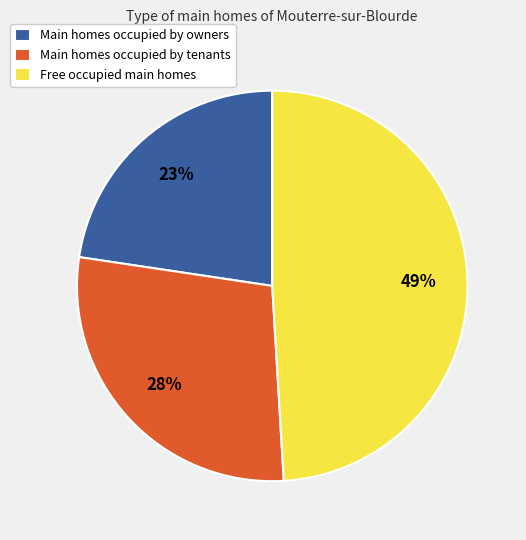

Does any single category account for the majority?

No